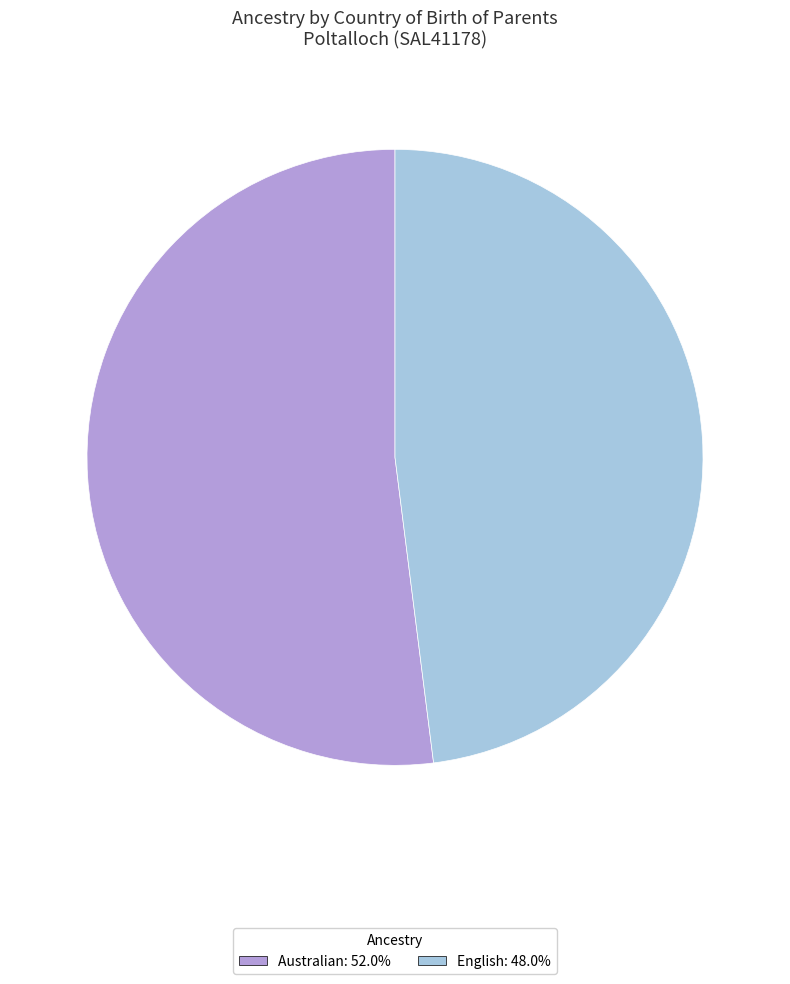

Does Australian: 52.0% represent more than half of the total?

Yes